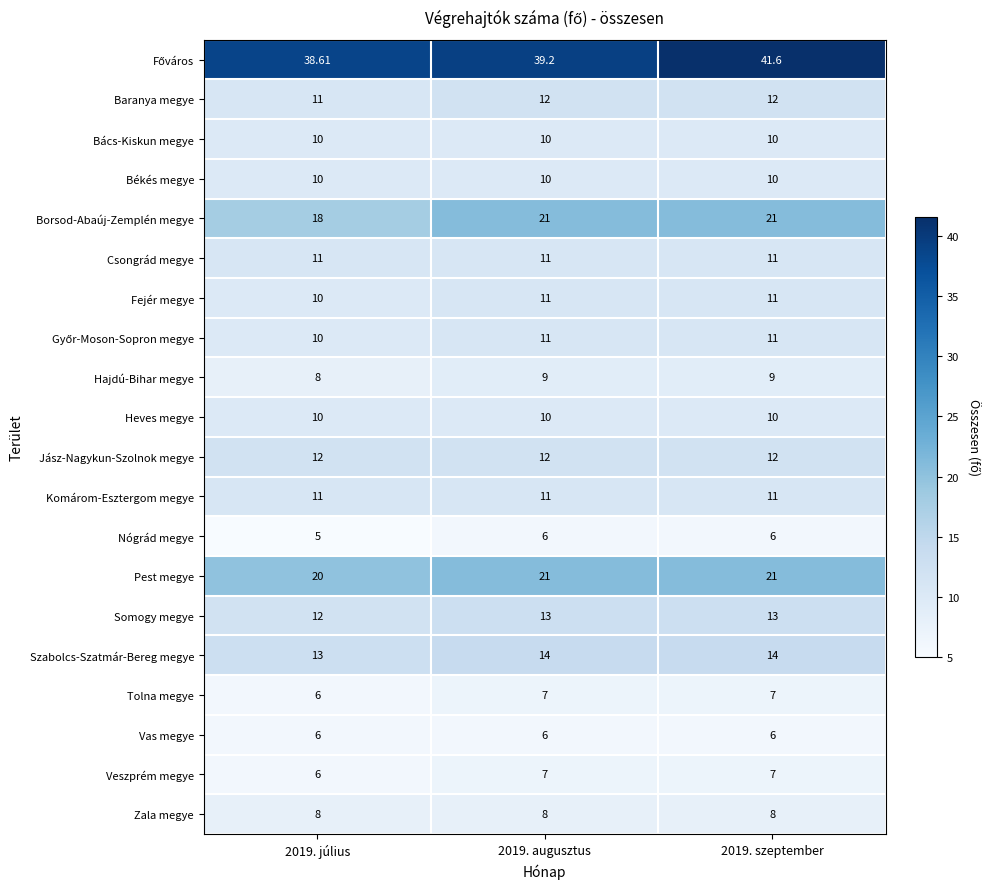

Which series changed the most between 2019. július and 2019. augusztus?

Borsod-Abaúj-Zemplén megye